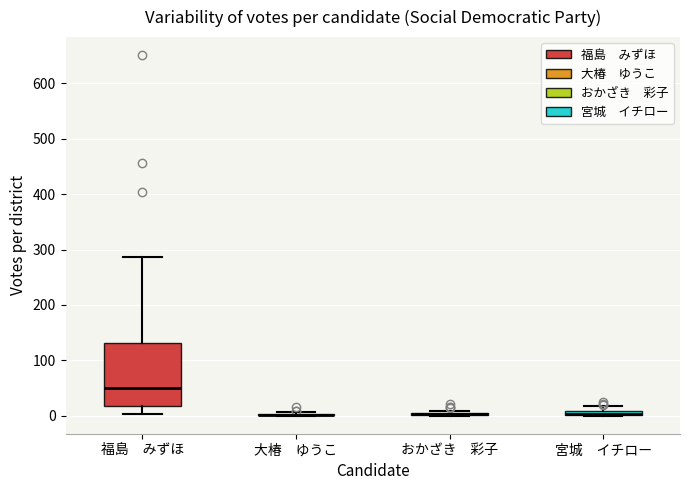

Comparing the boxes themselves (not the whiskers), which one is the tallest?

福島 みずほ